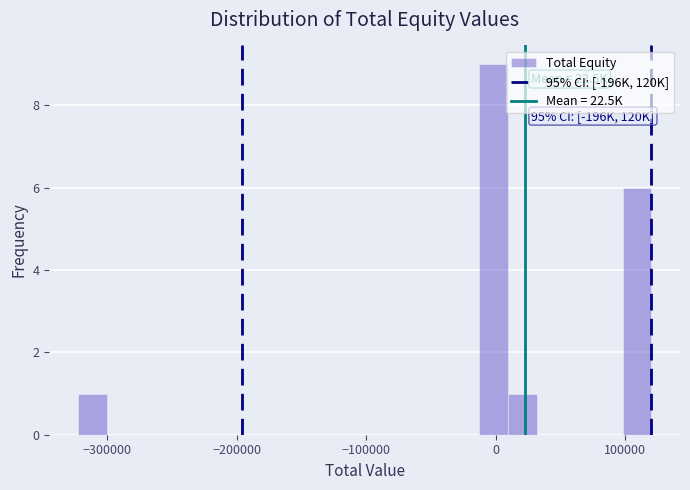

Around what value on the x-axis is the tallest bar? Give the approximate position of its centre, as read against the axis.

0